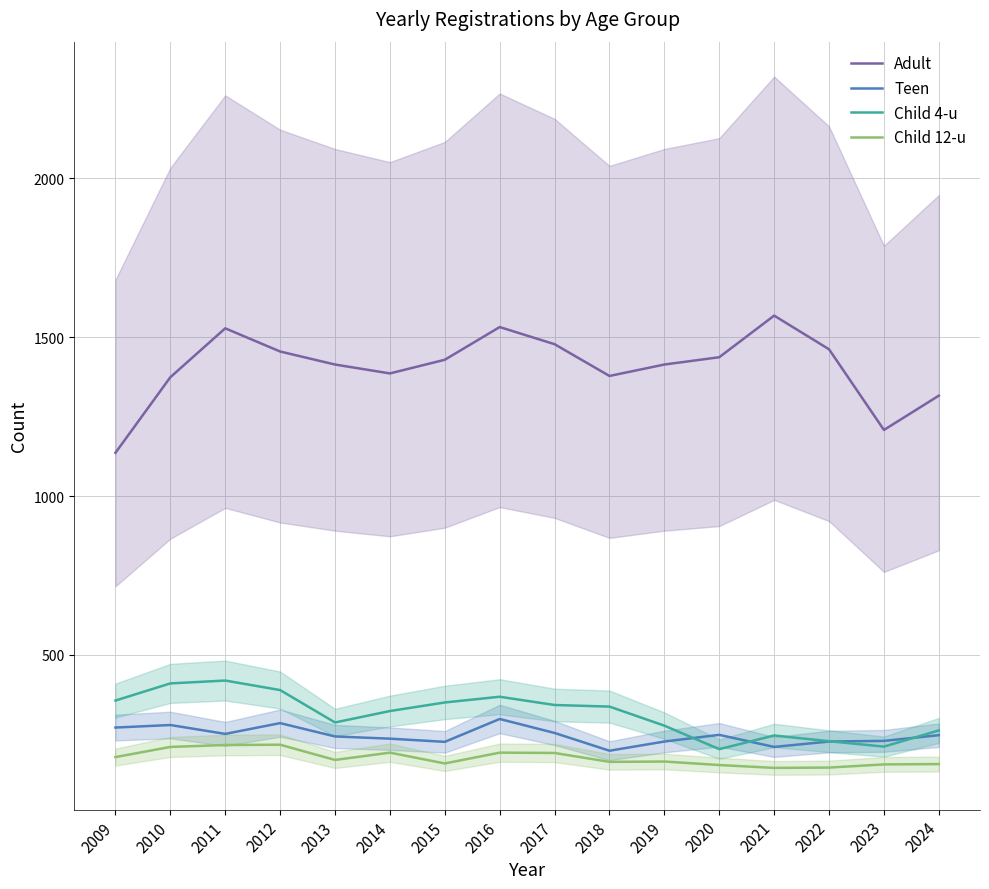

Reading left to right, what are all the values shown in this chart?

Adult: 1136	1374	1528	1455	1414	1386	1429	1532	1478	1378	1414	1437	1568	1462	1208	1316
Teen: 271	279	251	285	243	236	226	298	254	198	227	248	210	227	229	247
Child 4-u: 356	410	419	389	287	323	350	368	342	337	277	203	246	228	211	262
Child 12-u: 178	210	216	217	169	192	158	192	191	163	164	153	144	145	155	156